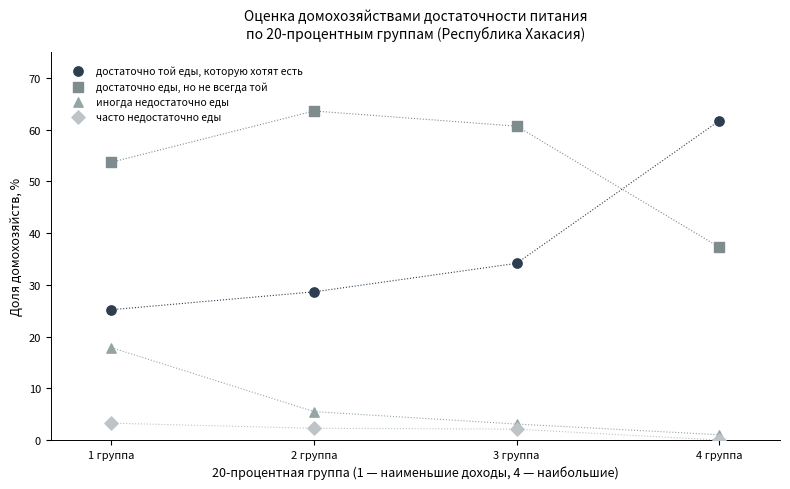

Which series has the widest spread of Y values?

достаточно той еды, которую хотят есть